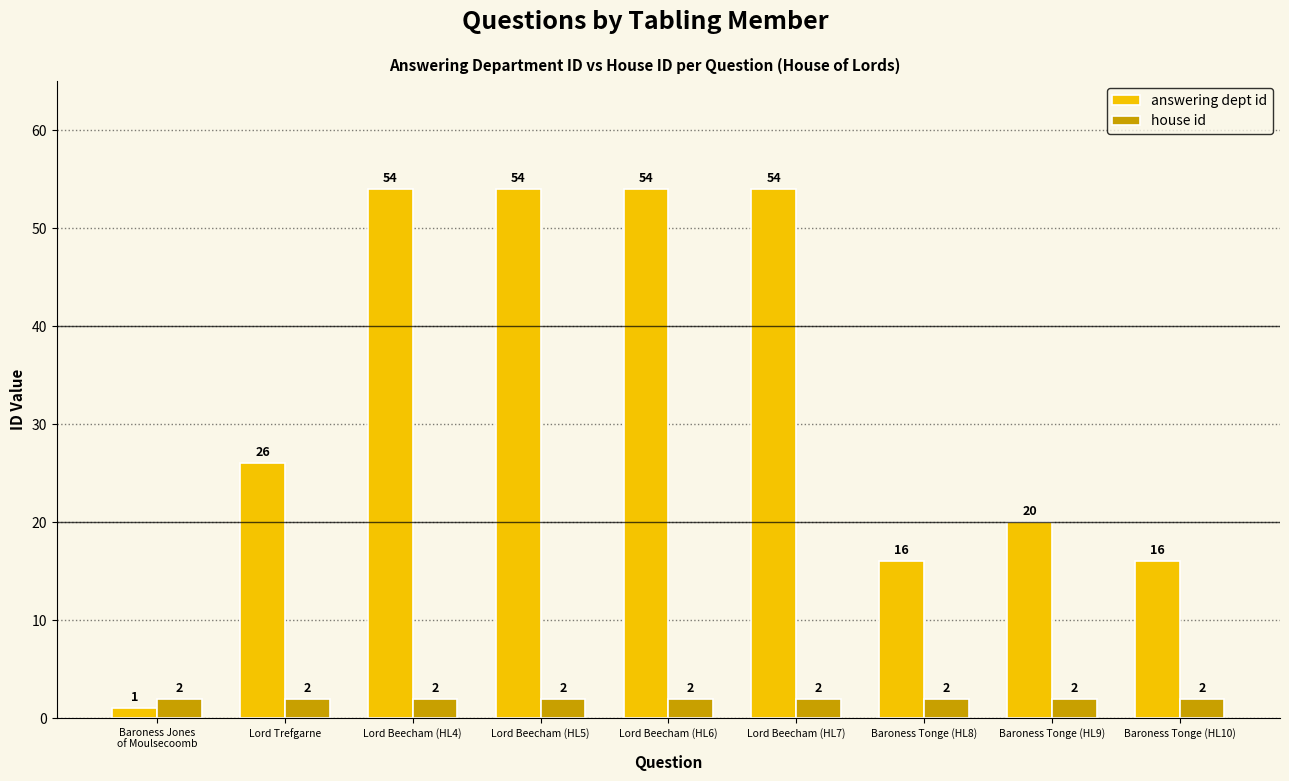

How many values in the answering dept id series are below 26?

4